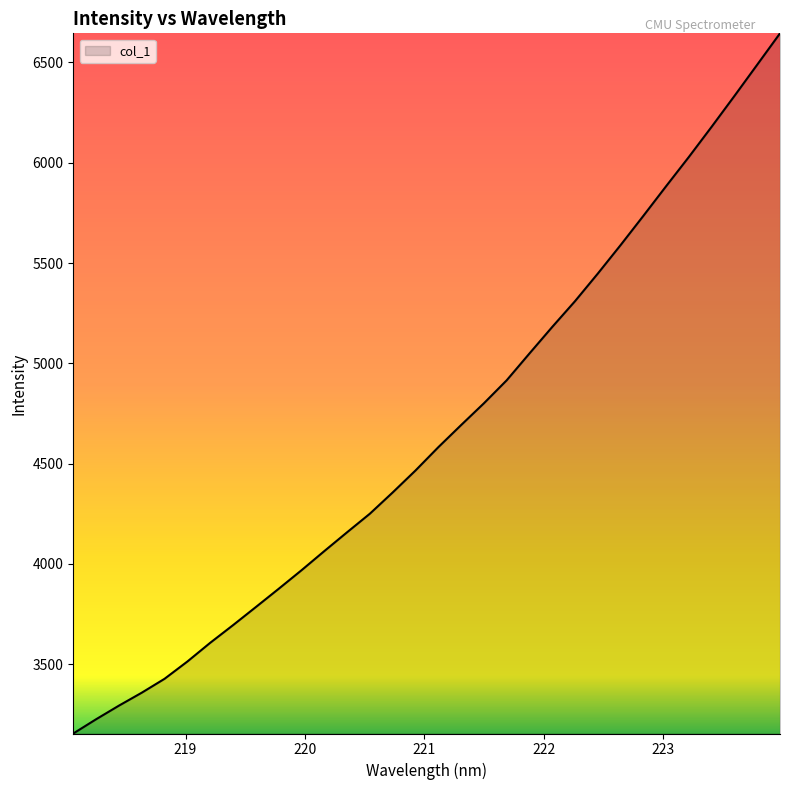

What is the difference between the maximum and minimum values?

3491.1